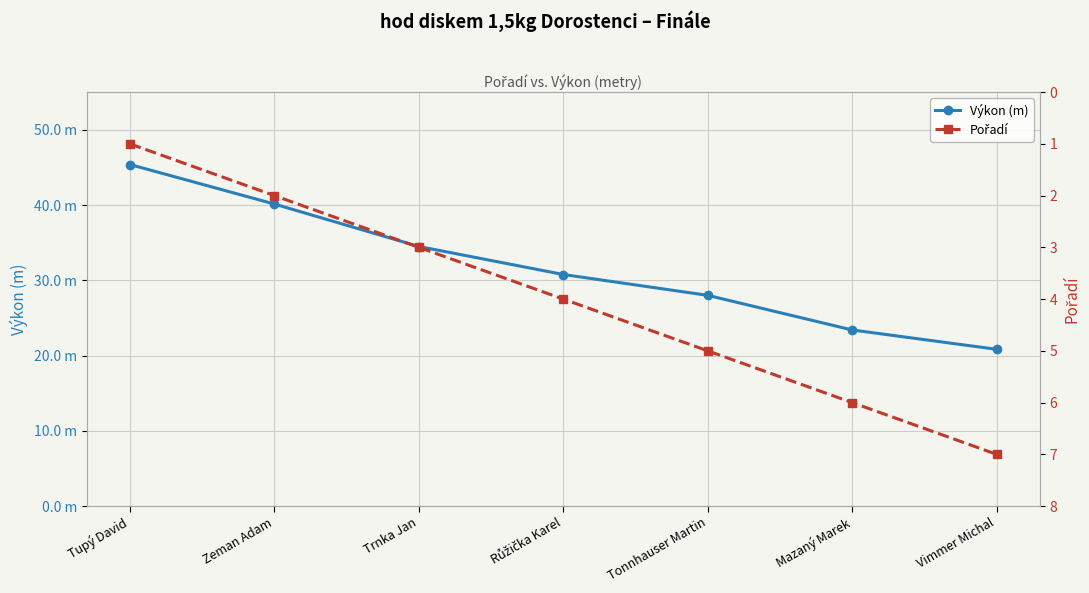

Rank the series by their maximum value, from highest to lowest.

Výkon (m), Pořadí